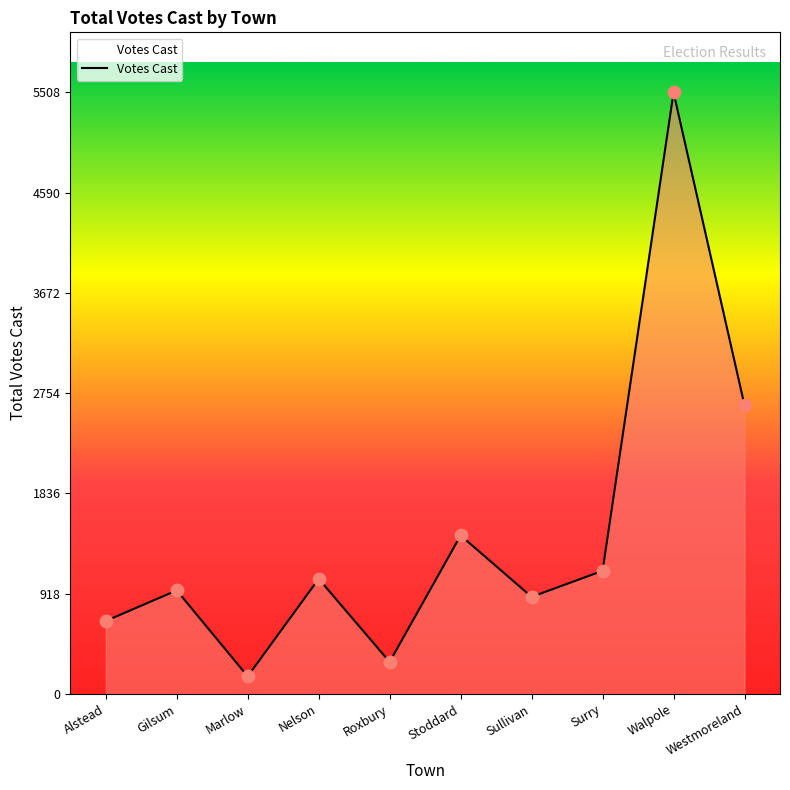

Between Gilsum and Walpole, which is larger?

Walpole